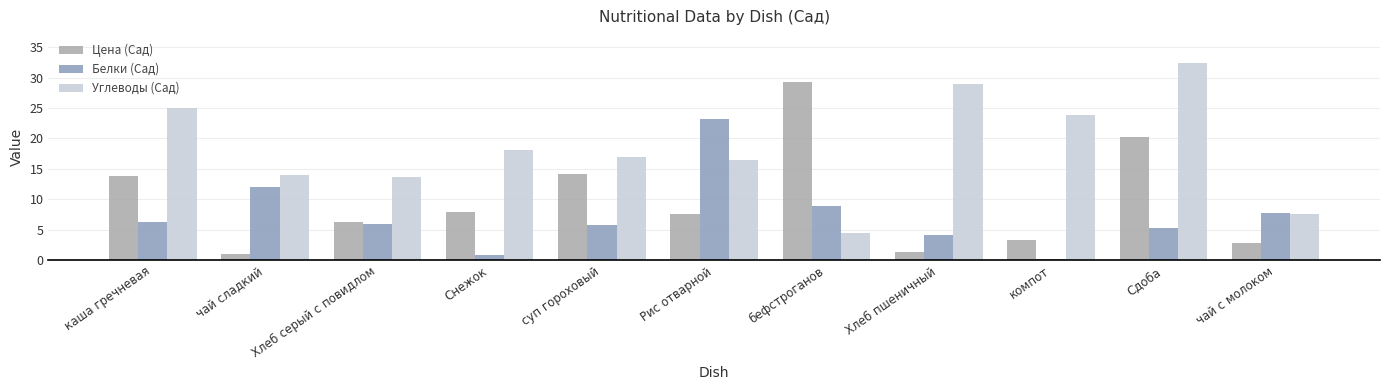

What is the smallest value displayed?

0.2